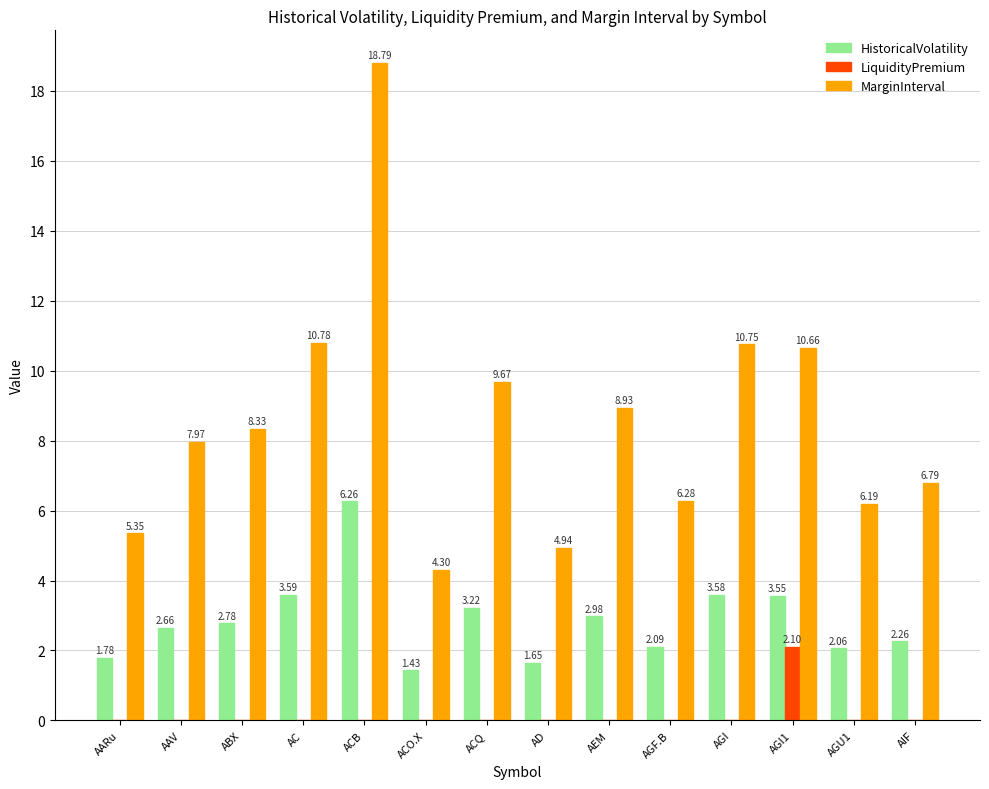

True or false: HistoricalVolatility has a value of 2.8 at AD.

False